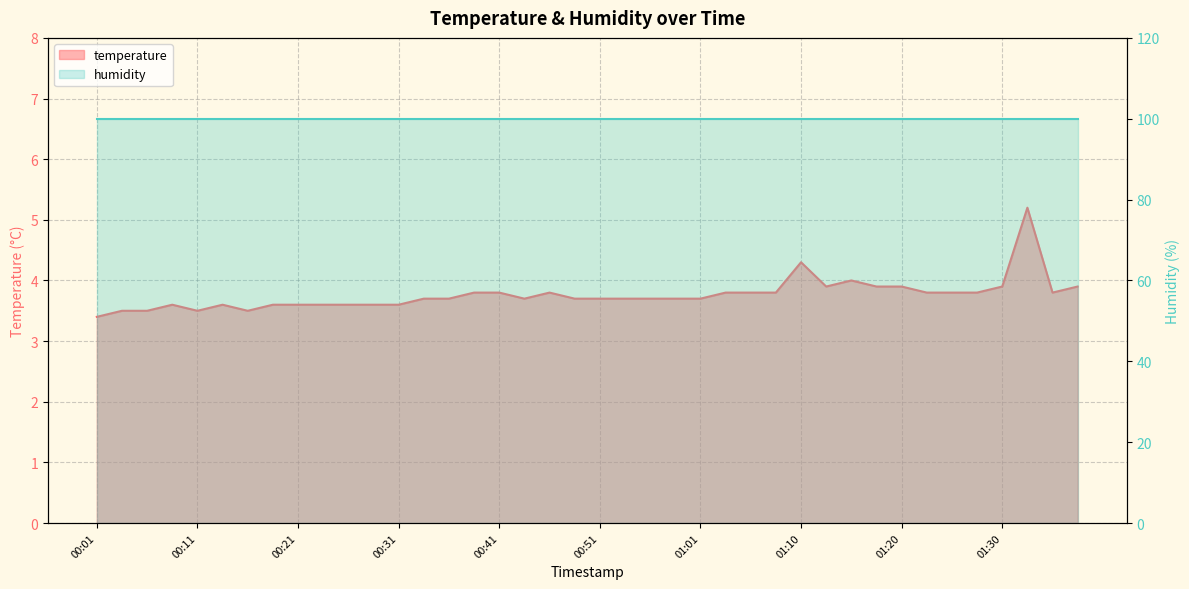

What is the change in value from 00:01 to 01:32?

+1.8